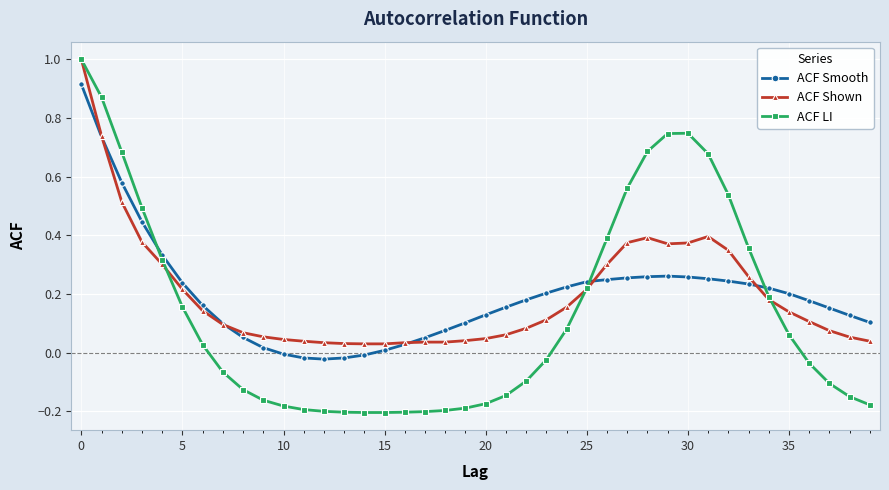

Which series has the widest spread of values?

ACF LI